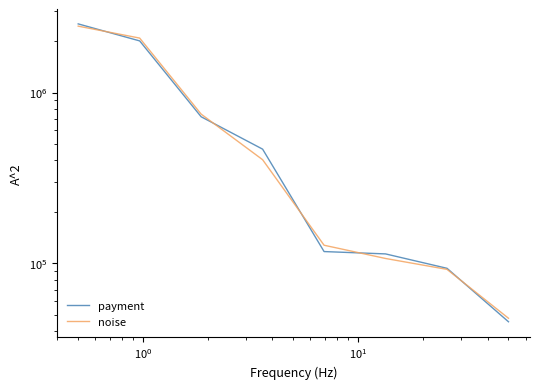

List the series in order of their peak value, lowest first.

noise, payment